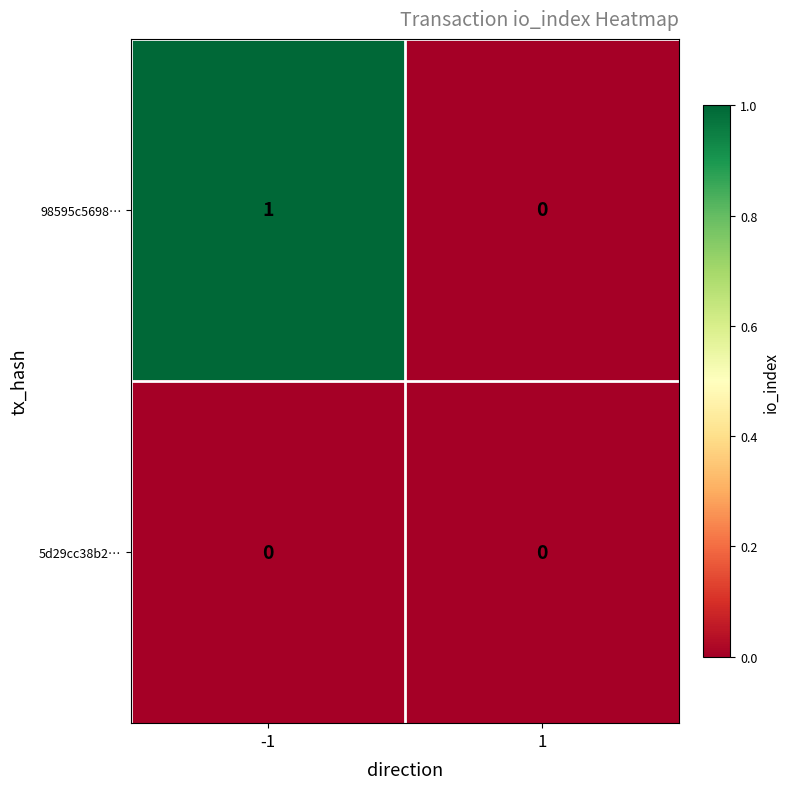

At which category does the chart reach its peak across all series?

-1